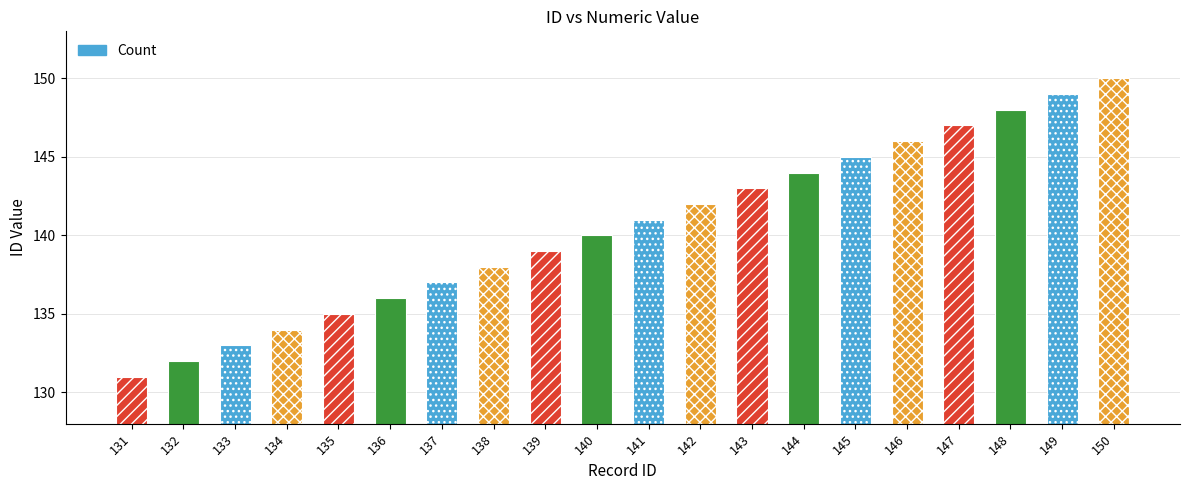

True or false: the data shows 57 at 141.

False